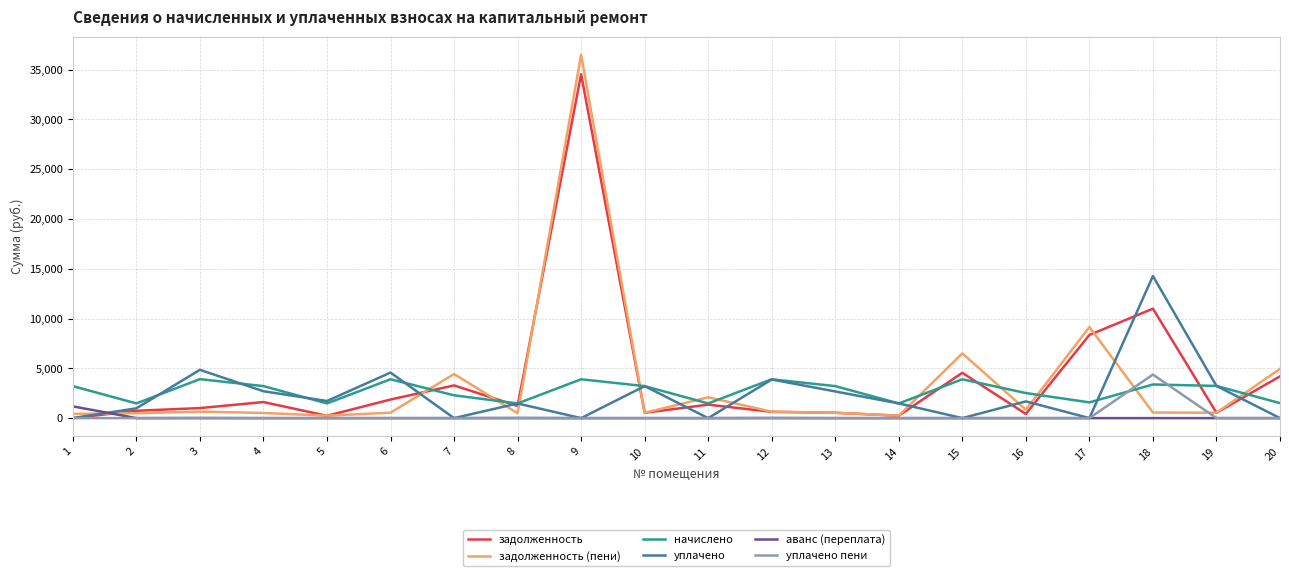

Is the value of задолженность at 6 greater than the value of задолженность (пени) at 18?

Yes